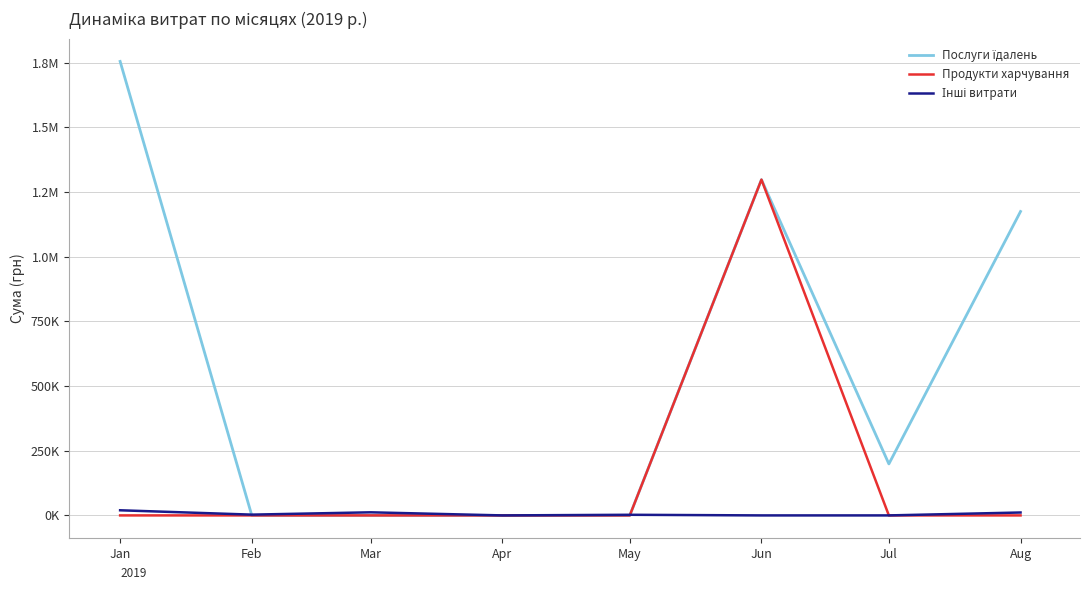

What is the value of the Інші витрати point at the 2nd from the left?

2994.9